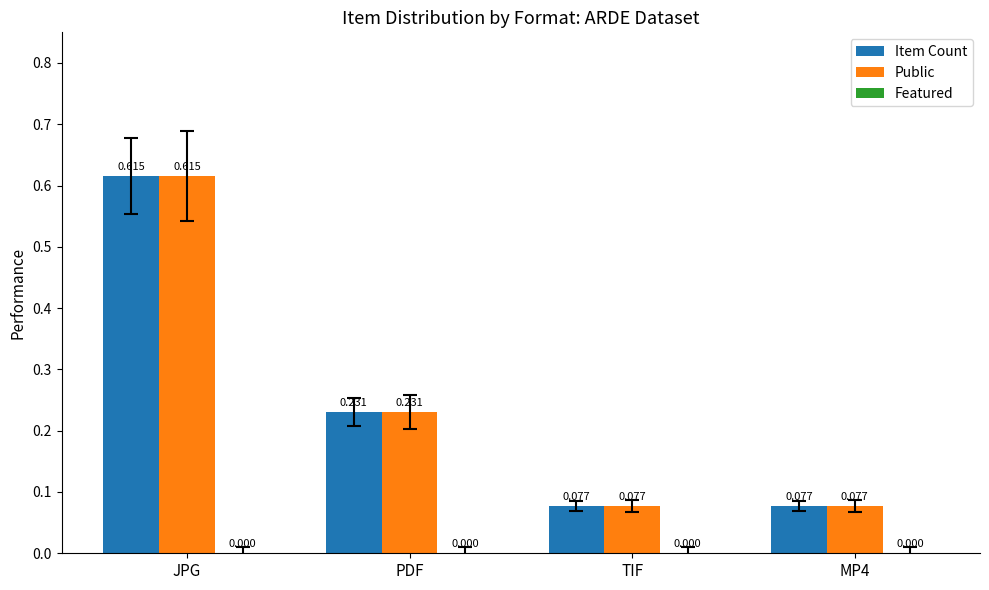

What is the spread (max minus min) of values at MP4?

0.0